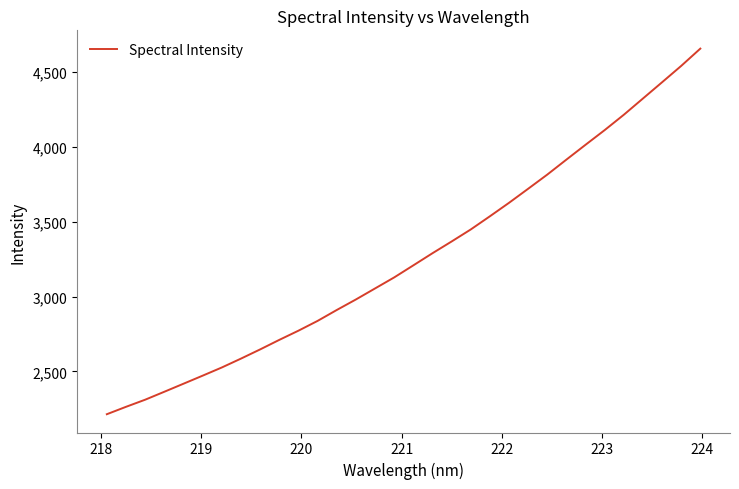

What is the difference between the maximum and minimum values?

2443.4